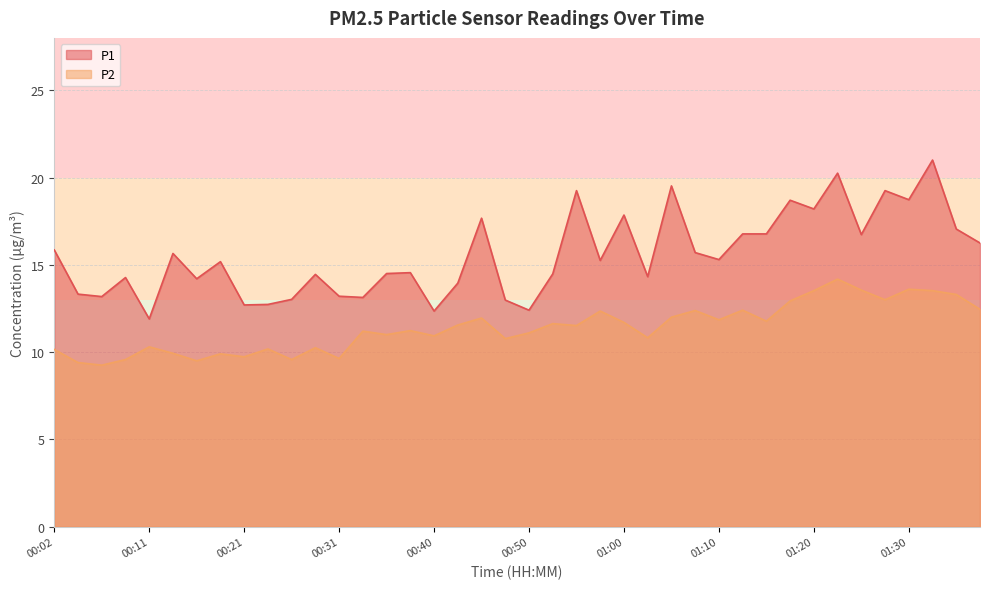

What is the difference between the highest and lowest values at 01:13?

4.4